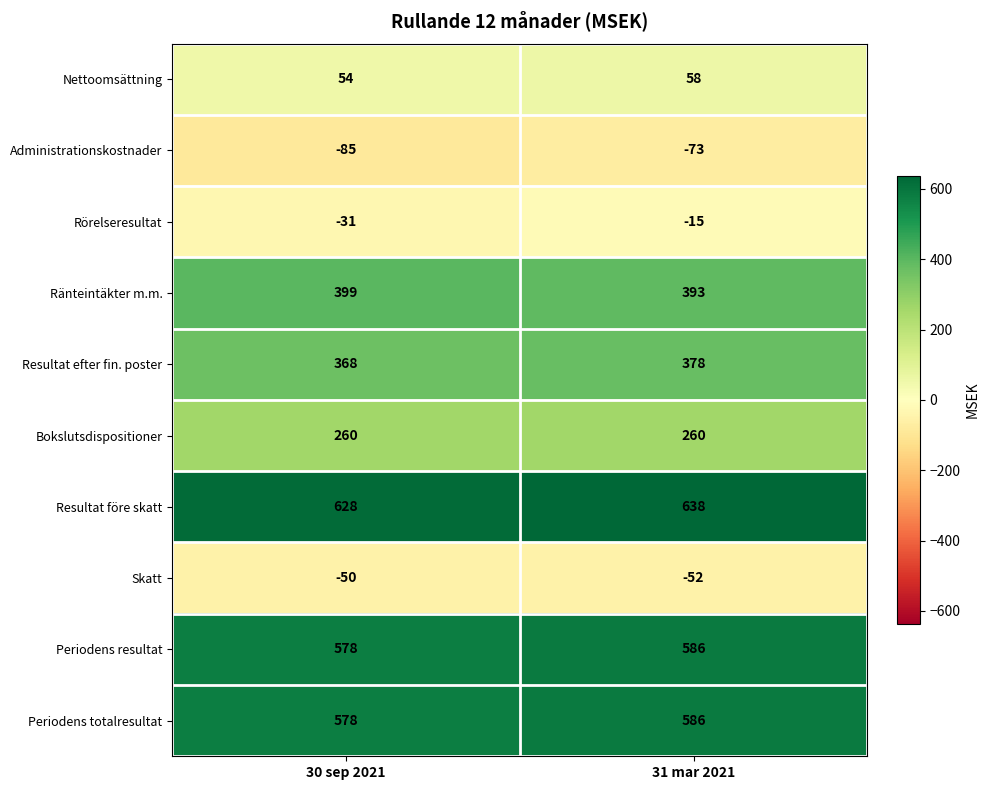

The Rörelseresultat series shows -31 at 30 sep 2021. True or false?

True